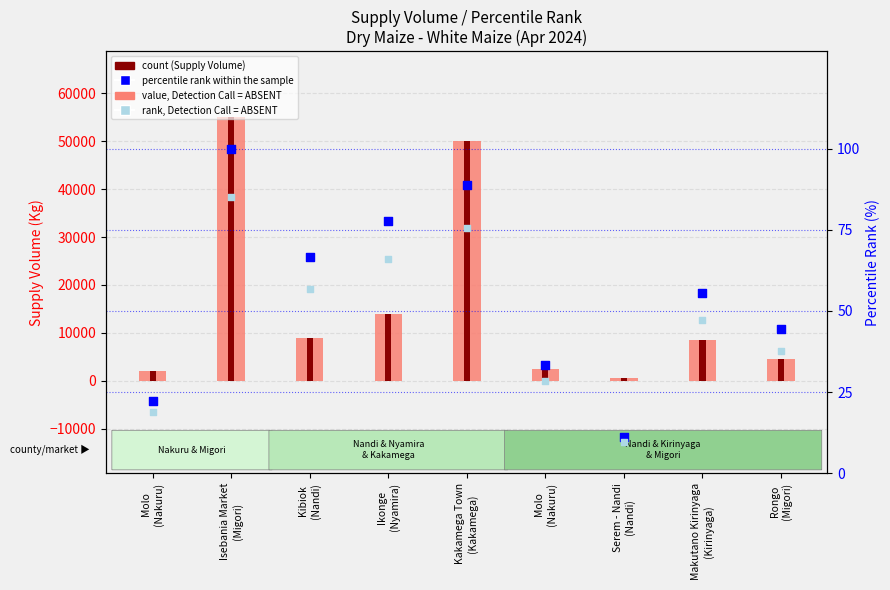

Which series reaches the maximum Y coordinate?

Supply Volume